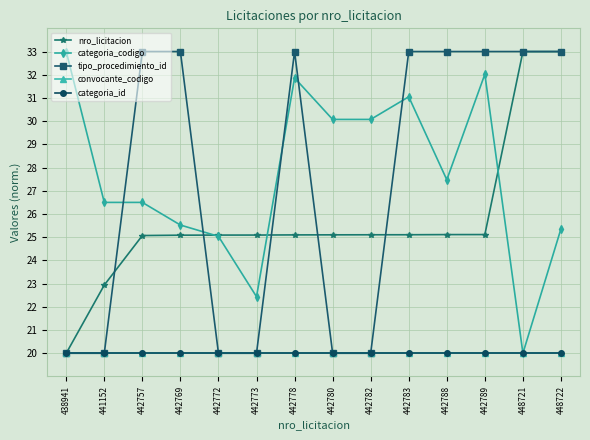

What is the total value across all series at 442773?

107.5